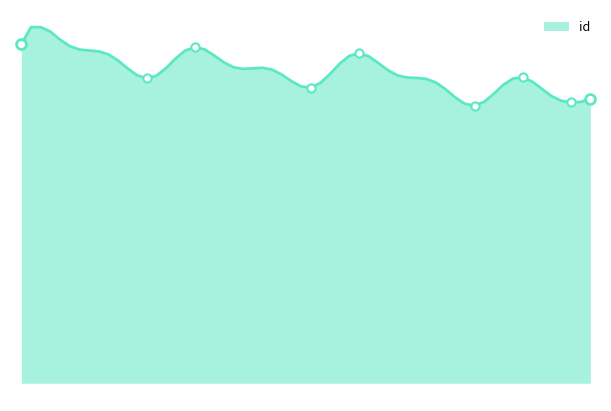

Is this an area chart (filled region under the line)?

Yes